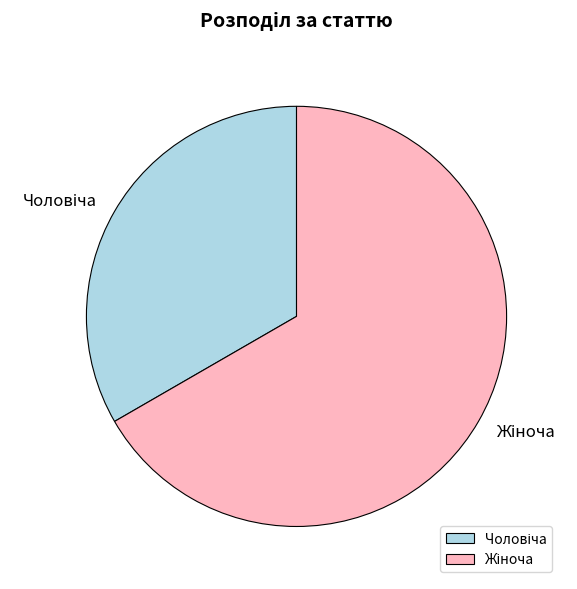

Is there any slice that represents more than half of the pie?

Yes